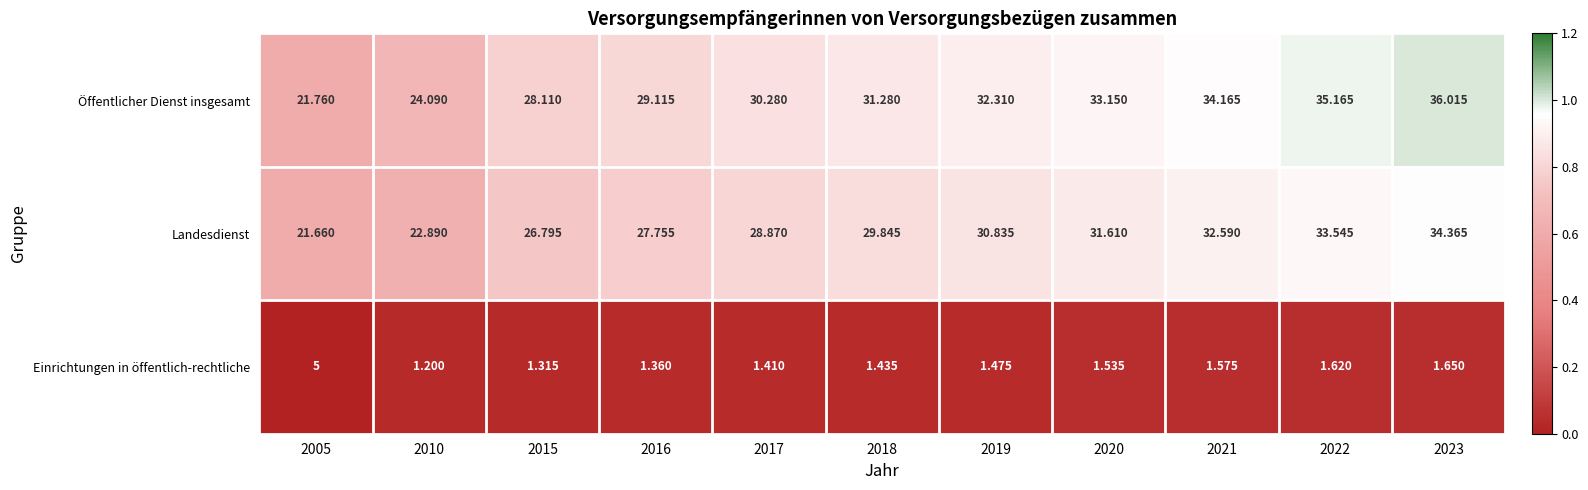

Is the value of Öffentlicher Dienst insgesamt at 2015 greater than the value of Landesdienst at 2018?

No